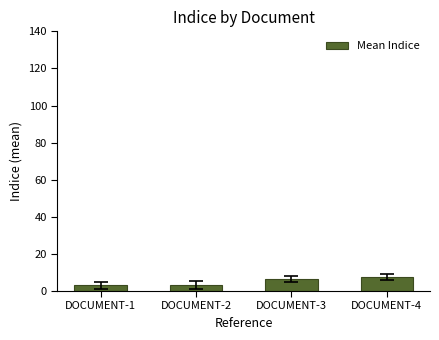

What is the smallest value displayed?

3.0